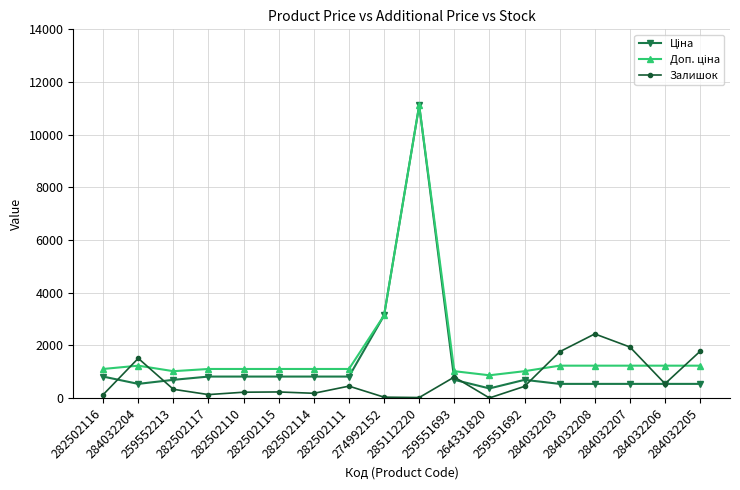

Which label corresponds to the largest value in the chart?

285112220